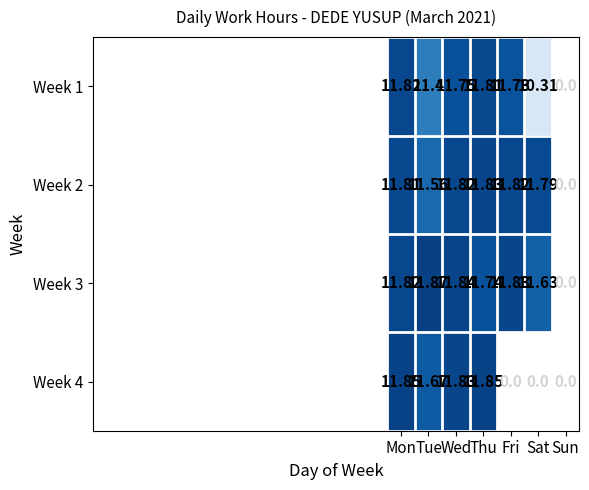

Which label corresponds to the largest value in the chart?

Tue